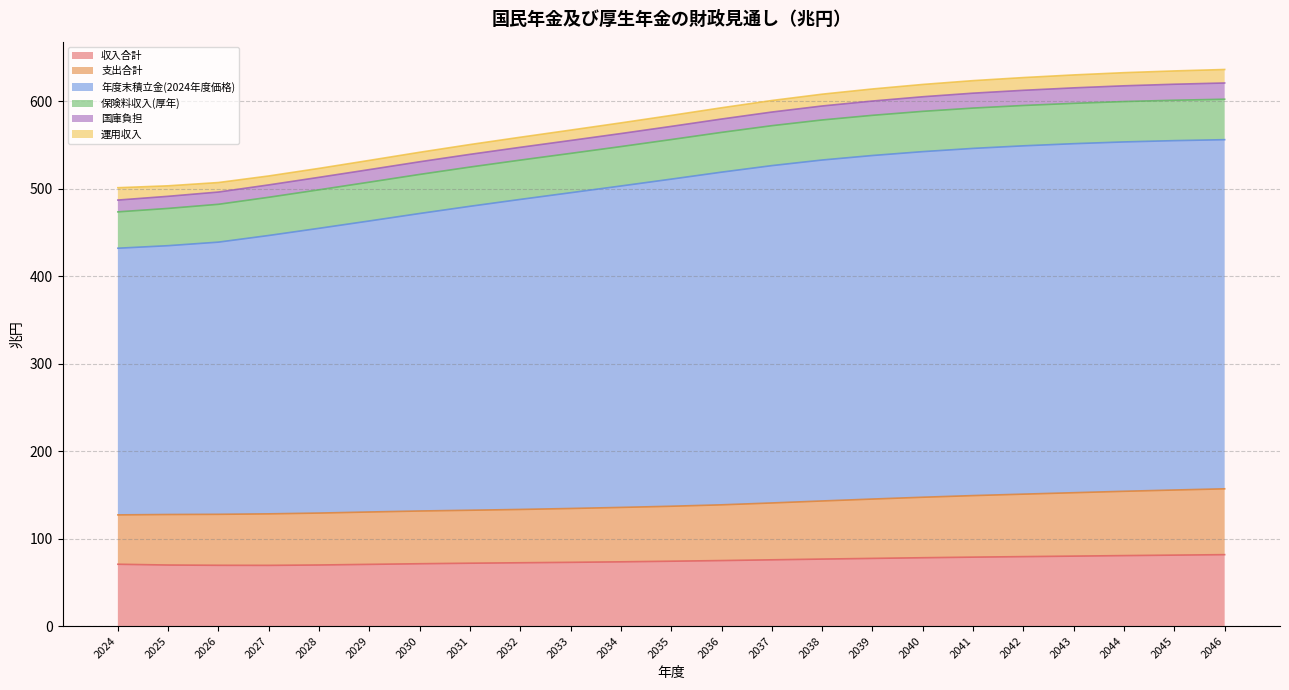

Is it true that 年度末積立金(2024年度価格) equals 855.5 at 2038?

False